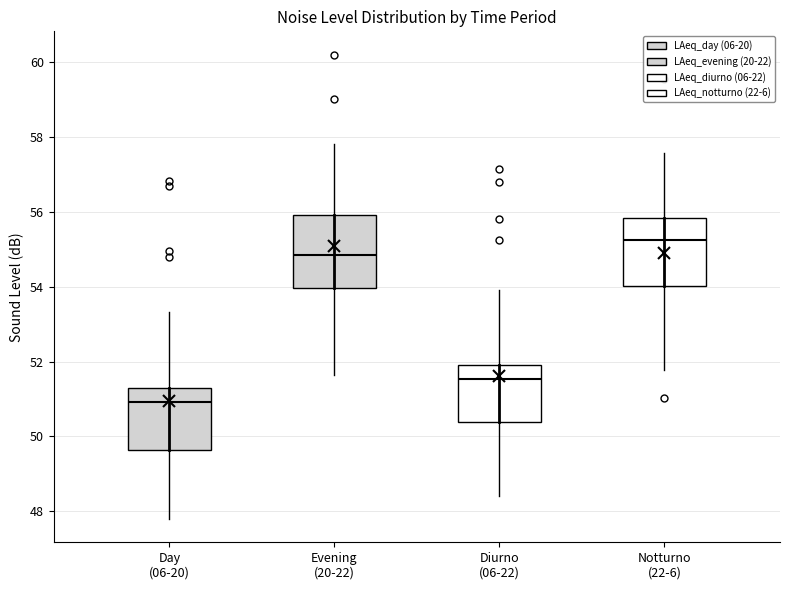

Reading left to right, read every box against the y-axis: the position of its median line, the range the box covers, and the ends of its whiskers. The values are not printed on the chart, so give them approximately, as read against the axis.

Day (06-20): median 51.0, box 49.6 to 51.2, whiskers 47.8 to 53.4
Evening (20-22): median 54.8, box 54.0 to 56.0, whiskers 51.6 to 57.8
Diurno (06-22): median 51.6, box 50.4 to 52.0, whiskers 48.4 to 53.8
Notturno (22-6): median 55.2, box 54.0 to 55.8, whiskers 51.8 to 57.6